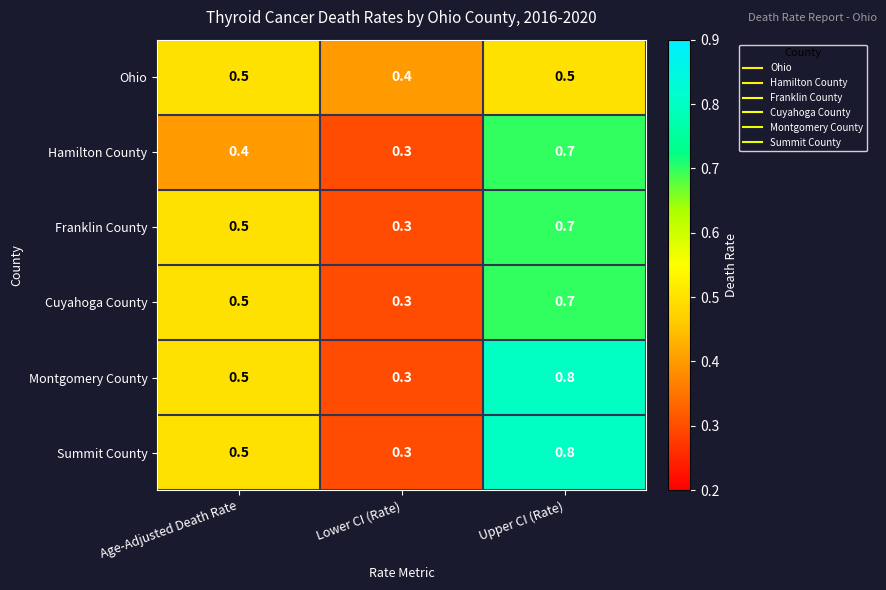

At how many categories does at least one series exceed 0?

3